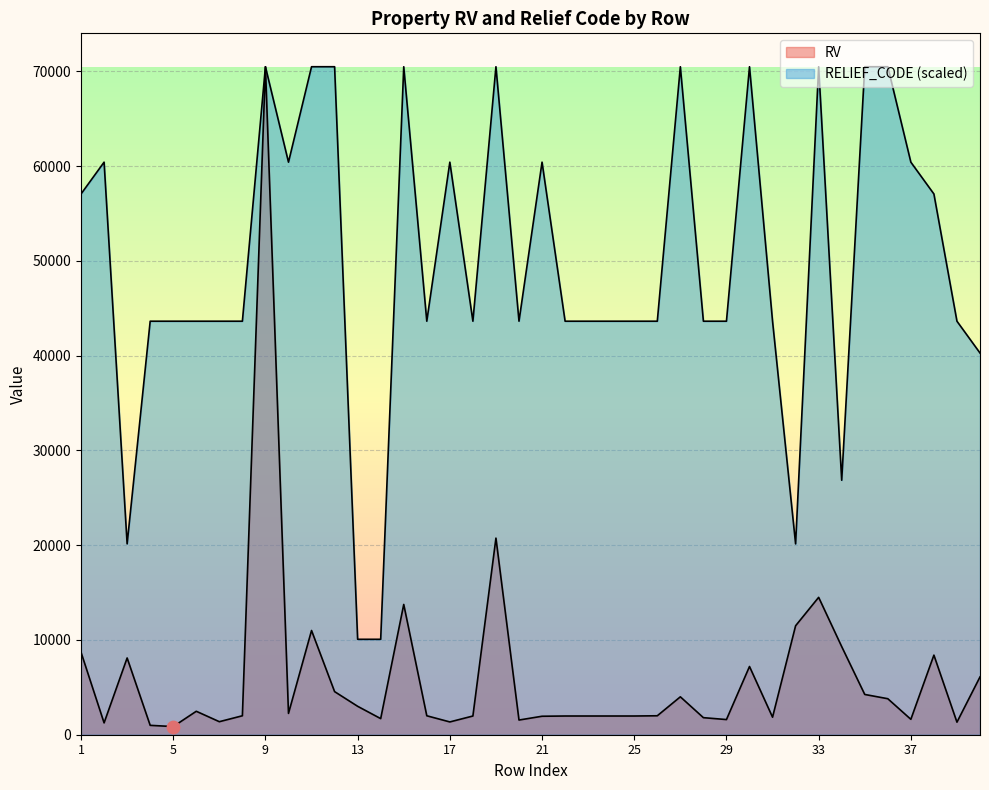

Which series has the largest total across all categories?

RELIEF_CODE